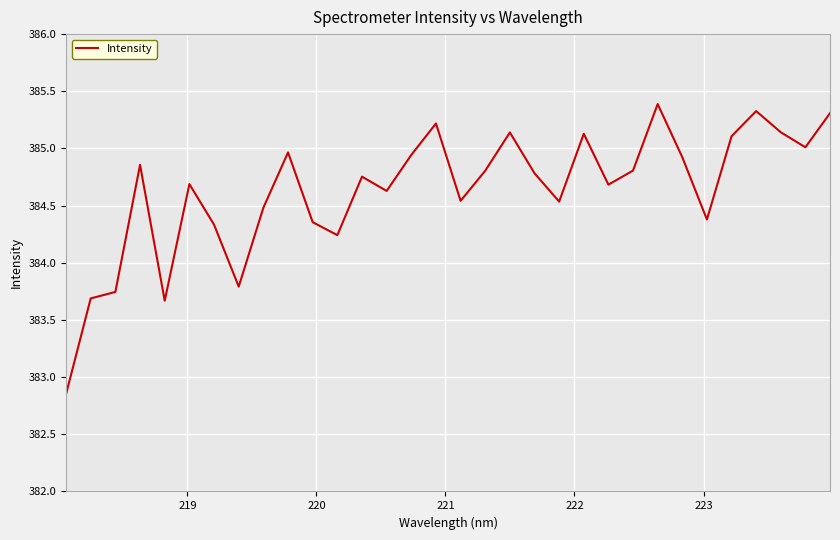

What is the difference between the maximum and minimum values?

2.5